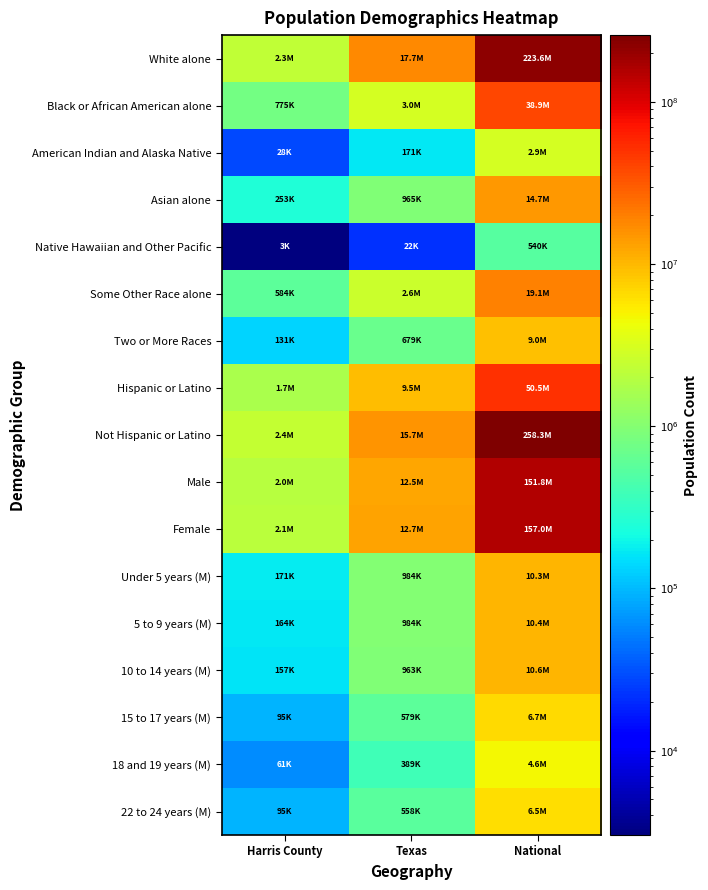

Reading right to left, what are all the values shown in this chart?

White alone: National=223553265	Texas=17701552	Harris County=2318256
Black or African American alone: National=38929319	Texas=2979598	Harris County=775492
American Indian and Alaska Native: National=2932248	Texas=170972	Harris County=27763
Asian alone: National=14674252	Texas=964596	Harris County=253032
Native Hawaiian and Other Pacific: National=540013	Texas=21656	Harris County=3018
Some Other Race alone: National=19107368	Texas=2628186	Harris County=583566
Two or More Races: National=9009073	Texas=679001	Harris County=131332
Hispanic or Latino: National=50477594	Texas=9460921	Harris County=1671540
Not Hispanic or Latino: National=258267944	Texas=15684640	Harris County=2420919
Male: National=151781326	Texas=12472280	Harris County=2037405
Female: National=156964212	Texas=12673281	Harris County=2055054
Under 5 years (M): National=10319427	Texas=984149	Harris County=171219
5 to 9 years (M): National=10389638	Texas=983814	Harris County=163674
10 to 14 years (M): National=10579862	Texas=962866	Harris County=156729
15 to 17 years (M): National=6656209	Texas=579420	Harris County=94719
18 and 19 years (M): National=4647457	Texas=389266	Harris County=60549
22 to 24 years (M): National=6482659	Texas=558131	Harris County=94873